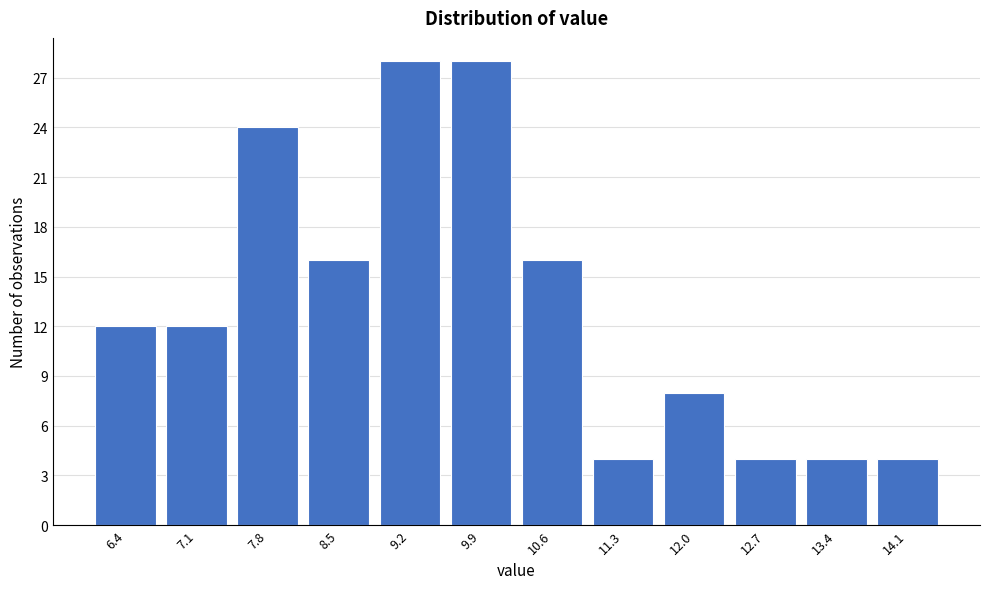

Reading left to right, list every bar in this chart as the range it spans on the x-axis followed by its height. Neither the bar edges nor the heights are printed on the chart, so give them approximately, as read against the axes.

6.1 to 6.8: 12
6.8 to 7.5: 12
7.5 to 8.2: 24
8.2 to 8.8: 16
8.8 to 9.5: 28
9.5 to 10.2: 28
10.2 to 10.9: 16
10.9 to 11.6: 4
11.6 to 12.3: 8
12.3 to 13.0: 4
13.0 to 13.7: 4
13.7 to 14.4: 4